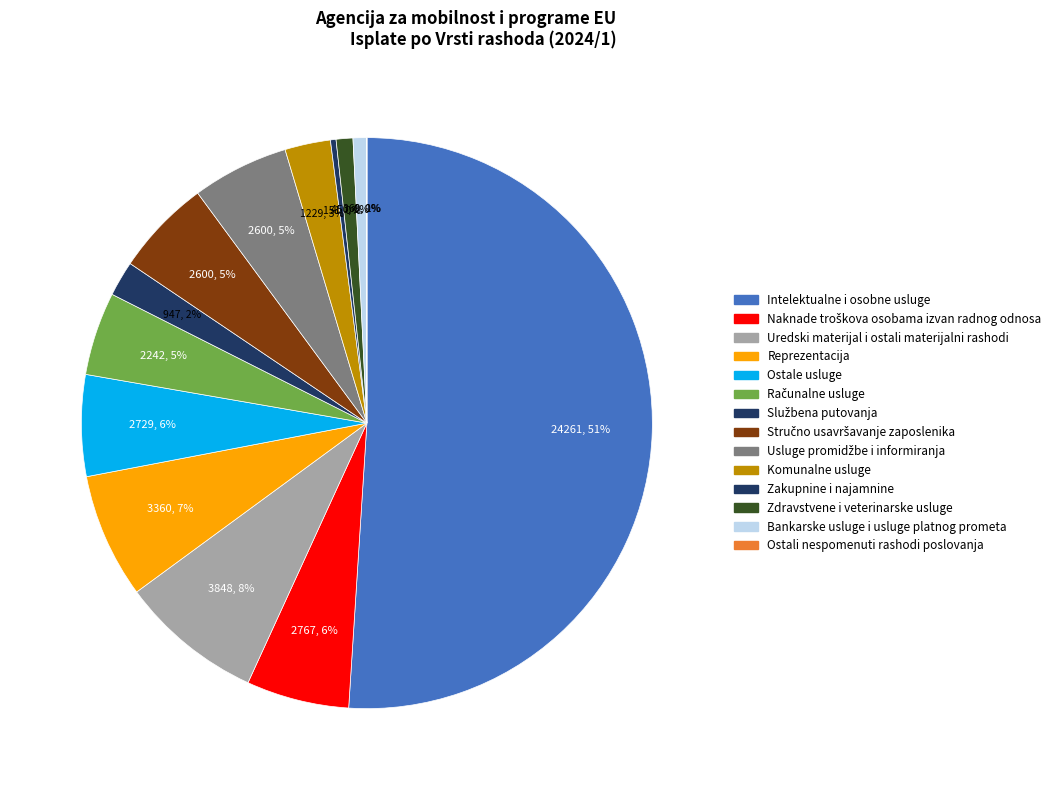

What percentage is the Naknade troškova osobama izvan radnog odnosa slice, to the nearest percent?

6%